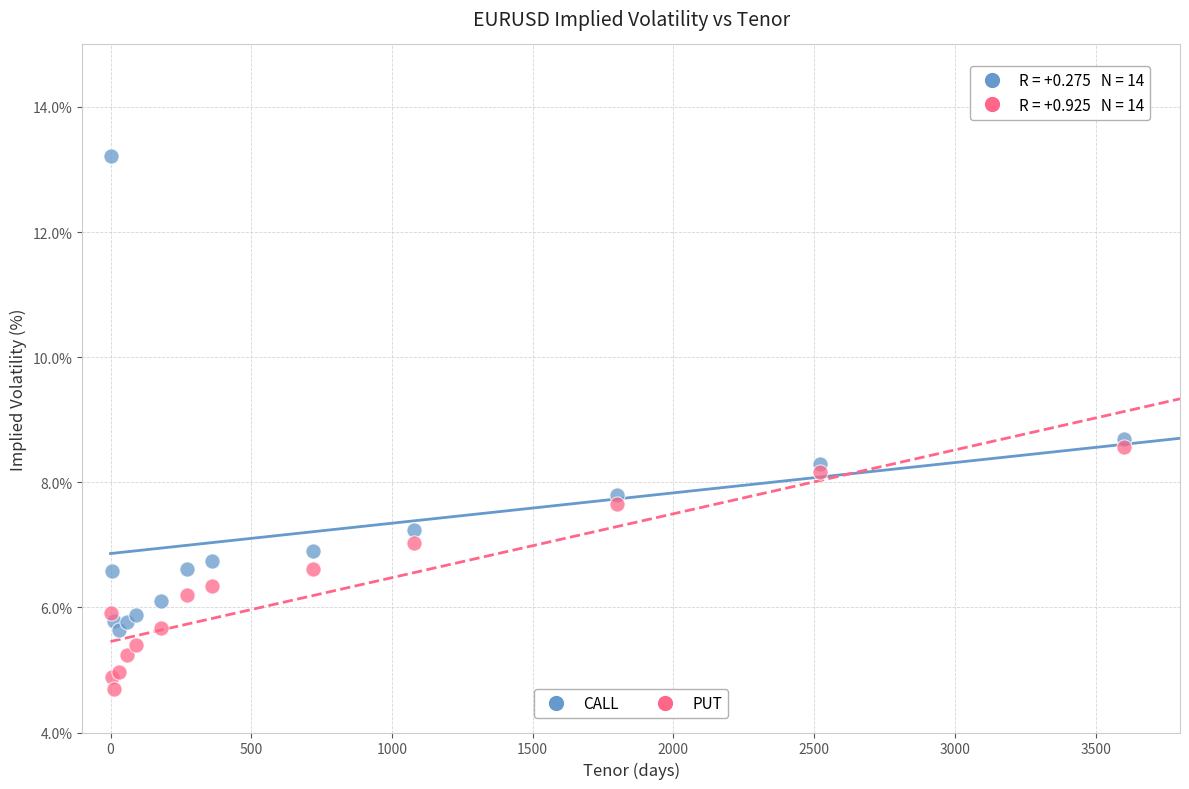

Which series contains the highest Y value?

CALL